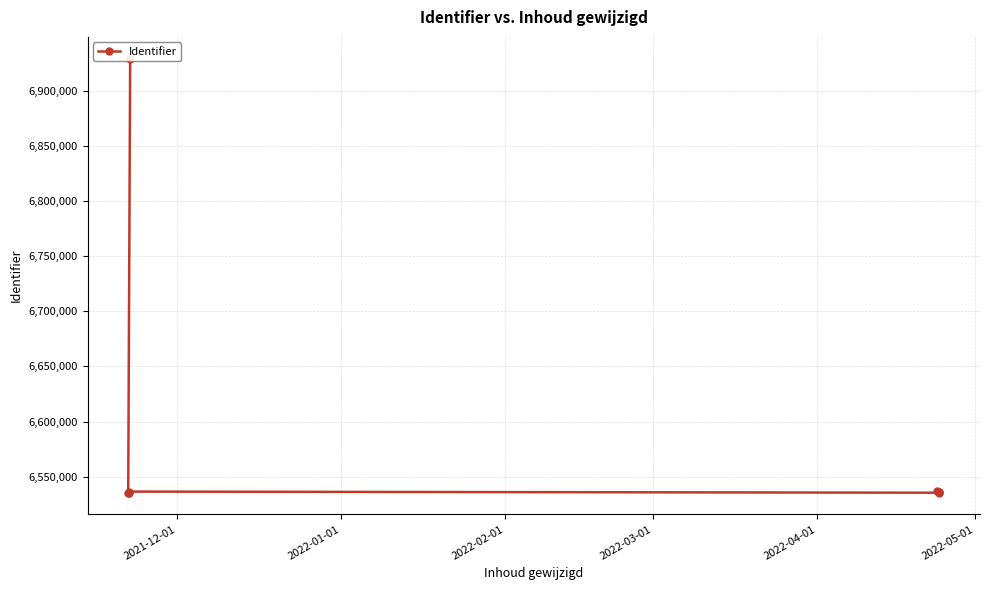

What is the value of the 1st point from the left?

6929577